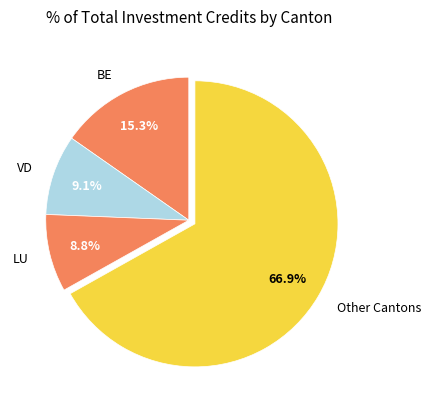

To the nearest percent, what is the difference between the largest and smallest slice percentages?

58%